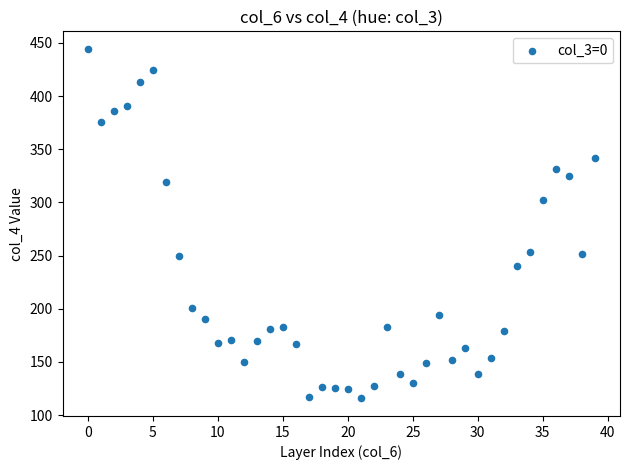

What Y value in the scatter plot is closest to 280?

302.7